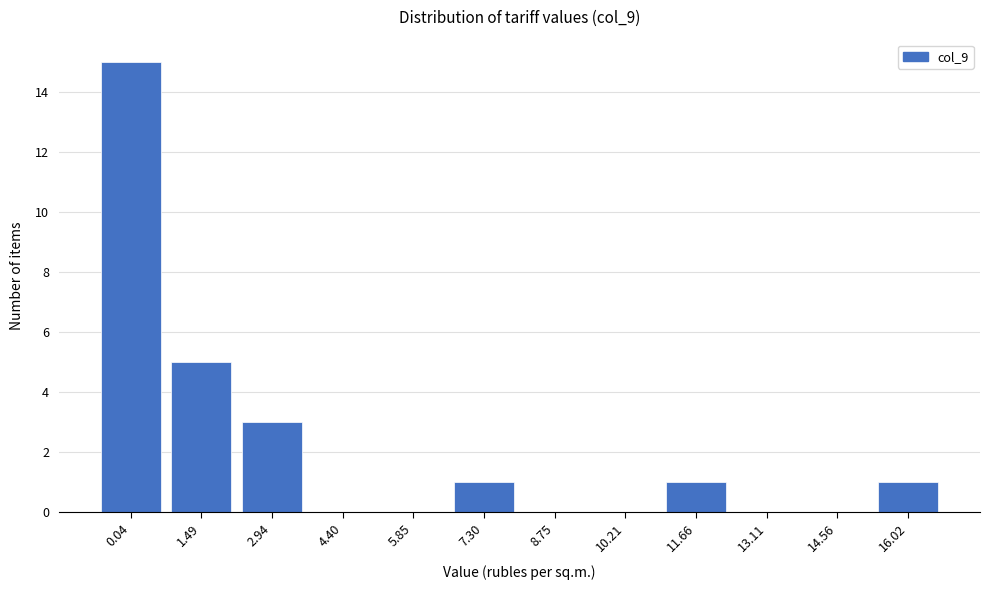

Reading left to right, what are all the values shown in this chart?

0.04=15	1.49=5	2.94=3	4.40=0	5.85=0	7.30=1	8.75=0	10.21=0	11.66=1	13.11=0	14.56=0	16.02=1